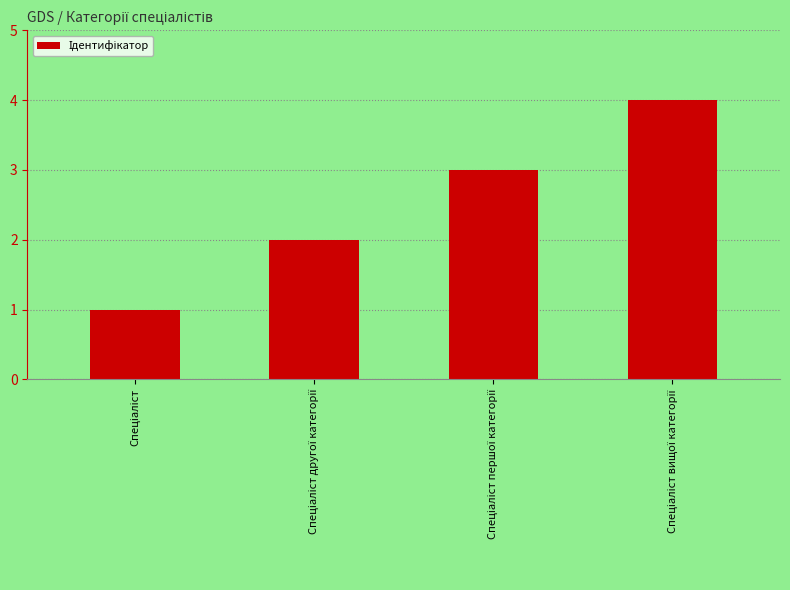

What is the difference between the maximum and minimum values?

3